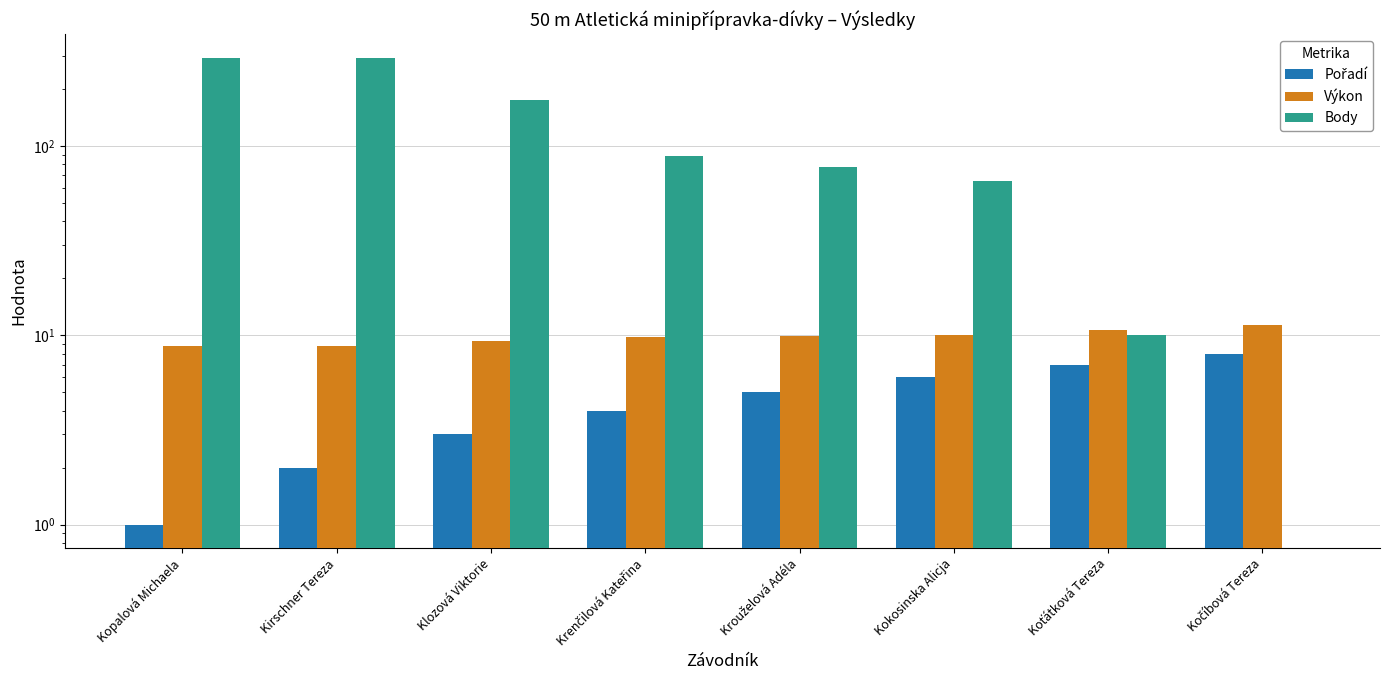

Reading right to left, extract all data points from this chart.

Pořadí: 8.0	7.0	6.0	5.0	4.0	3.0	2.0	1.0
Výkon: 11.4	10.6	10.0	9.9	9.8	9.3	8.7	8.7
Body: 0.0	10.0	65.0	77.0	89.0	175.0	293.0	293.0